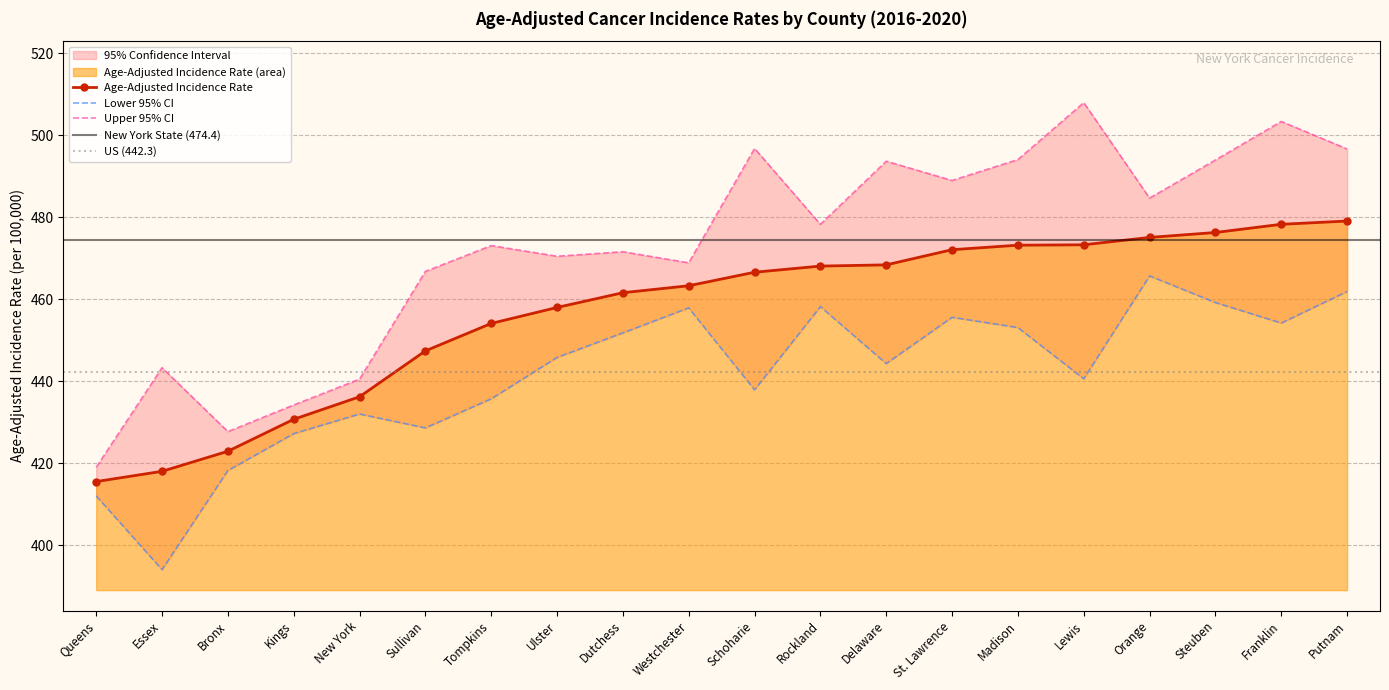

Reading left to right, transcribe all the data shown in this chart.

Age-Adjusted Incidence Rate: Queens=415.5	Essex=418.0	Bronx=422.9	Kings=430.7	New York=436.2	Sullivan=447.4	Tompkins=454.1	Ulster=458.0	Dutchess=461.6	Westchester=463.3	Schoharie=466.6	Rockland=468.1	Delaware=468.4	St. Lawrence=472.1	Madison=473.2	Lewis=473.3	Orange=475.1	Steuben=476.3	Franklin=478.3	Putnam=479.1
Lower 95% CI: Queens=412.0	Essex=394.0	Bronx=418.2	Kings=427.2	New York=432.0	Sullivan=428.6	Tompkins=435.7	Ulster=445.8	Dutchess=451.8	Westchester=457.9	Schoharie=437.9	Rockland=458.2	Delaware=444.3	St. Lawrence=455.6	Madison=453.1	Lewis=440.6	Orange=465.7	Steuben=459.2	Franklin=454.2	Putnam=461.9
Upper 95% CI: Queens=419.0	Essex=443.3	Bronx=427.7	Kings=434.2	New York=440.5	Sullivan=466.8	Tompkins=473.1	Ulster=470.5	Dutchess=471.6	Westchester=468.9	Schoharie=496.8	Rockland=478.3	Delaware=493.7	St. Lawrence=489.0	Madison=494.1	Lewis=508.0	Orange=484.7	Steuben=494.0	Franklin=503.4	Putnam=496.7